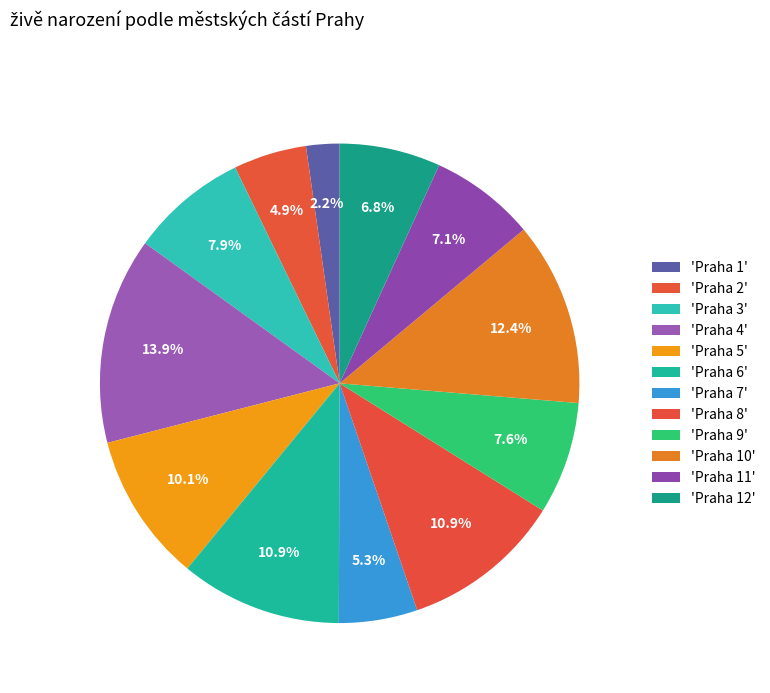

How many segments does this pie chart have?

12